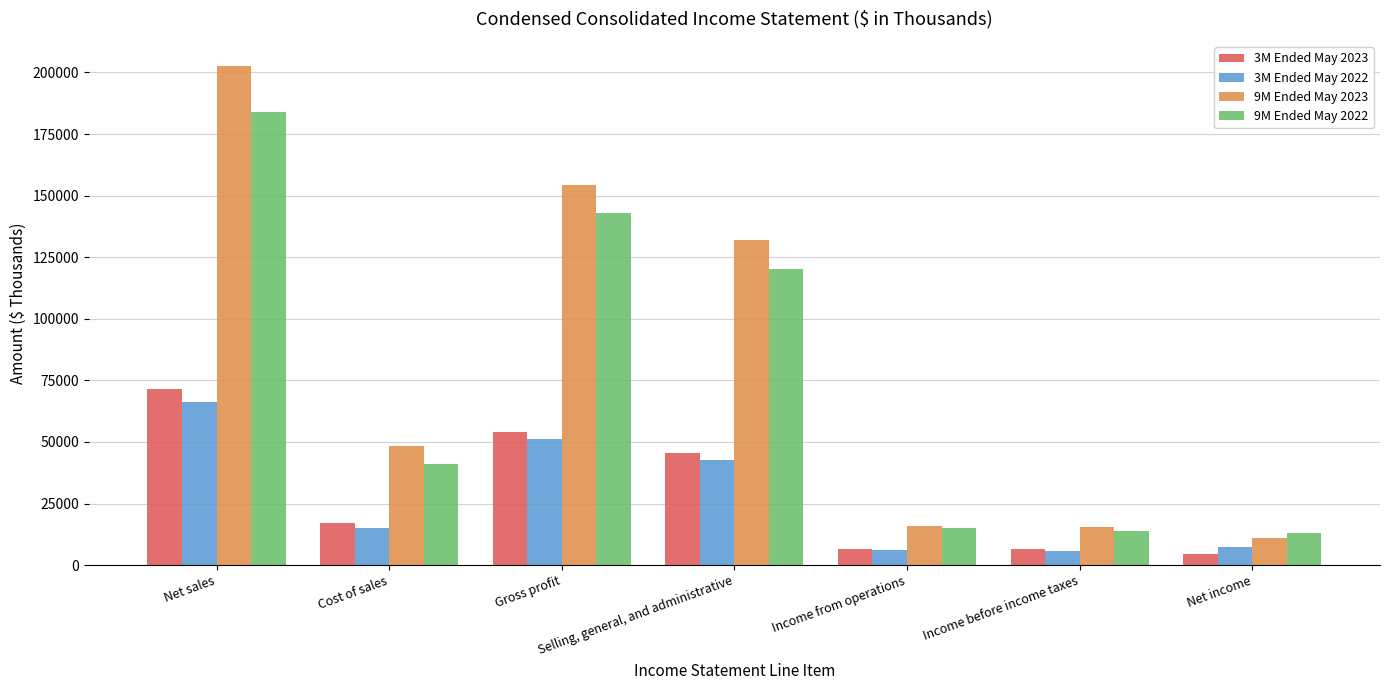

Is the value of 9M Ended May 2022 at Net sales greater than the value of 9M Ended May 2023 at Income before income taxes?

Yes